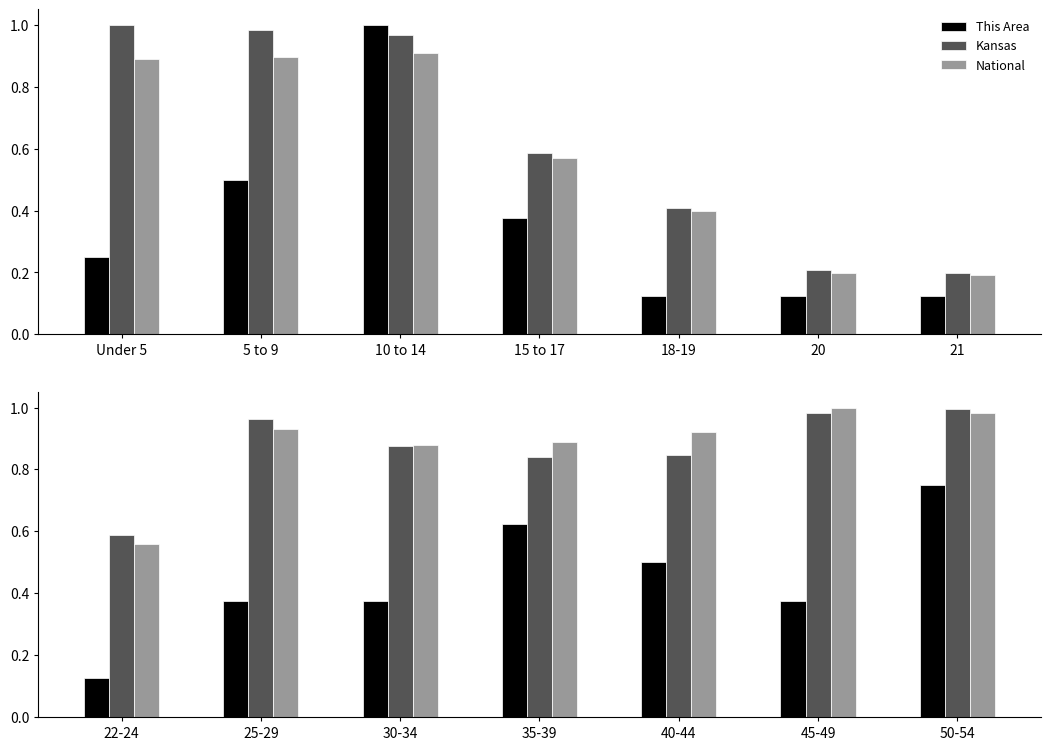

List the series in order of their peak value, highest first.

National, Kansas, This Area